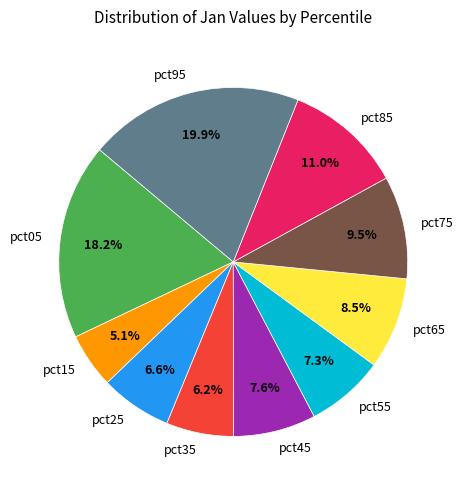

Which has a higher value, pct95 or pct45?

pct95